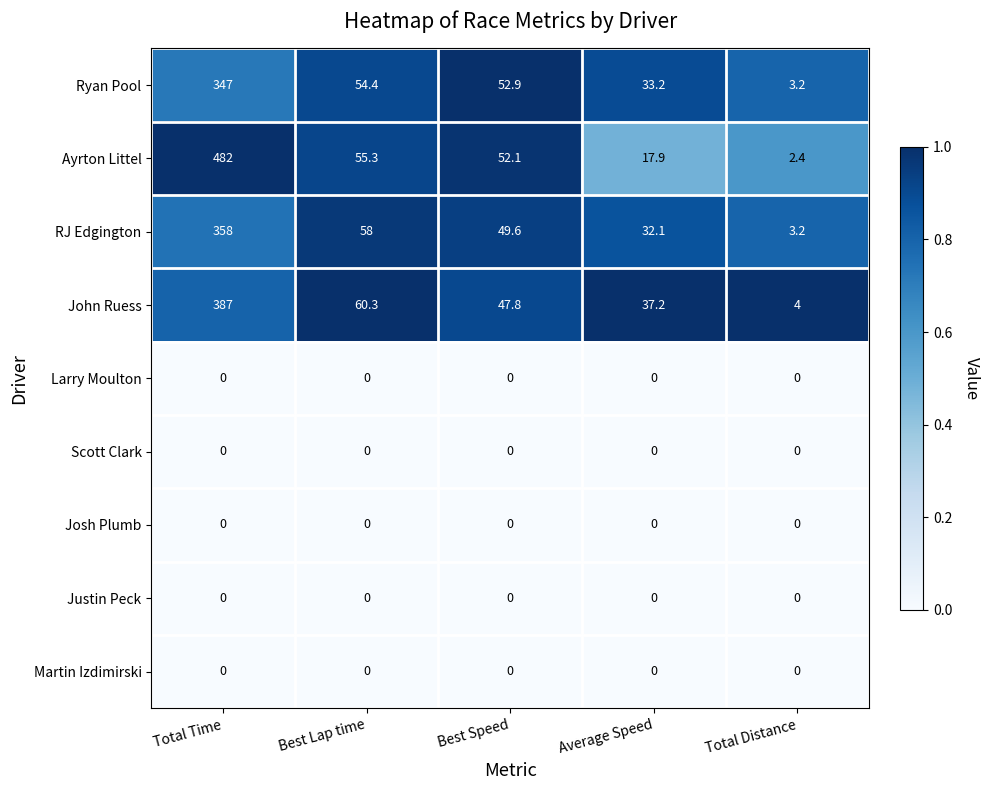

What is the spread (max minus min) of values at Best Lap time?

60.3